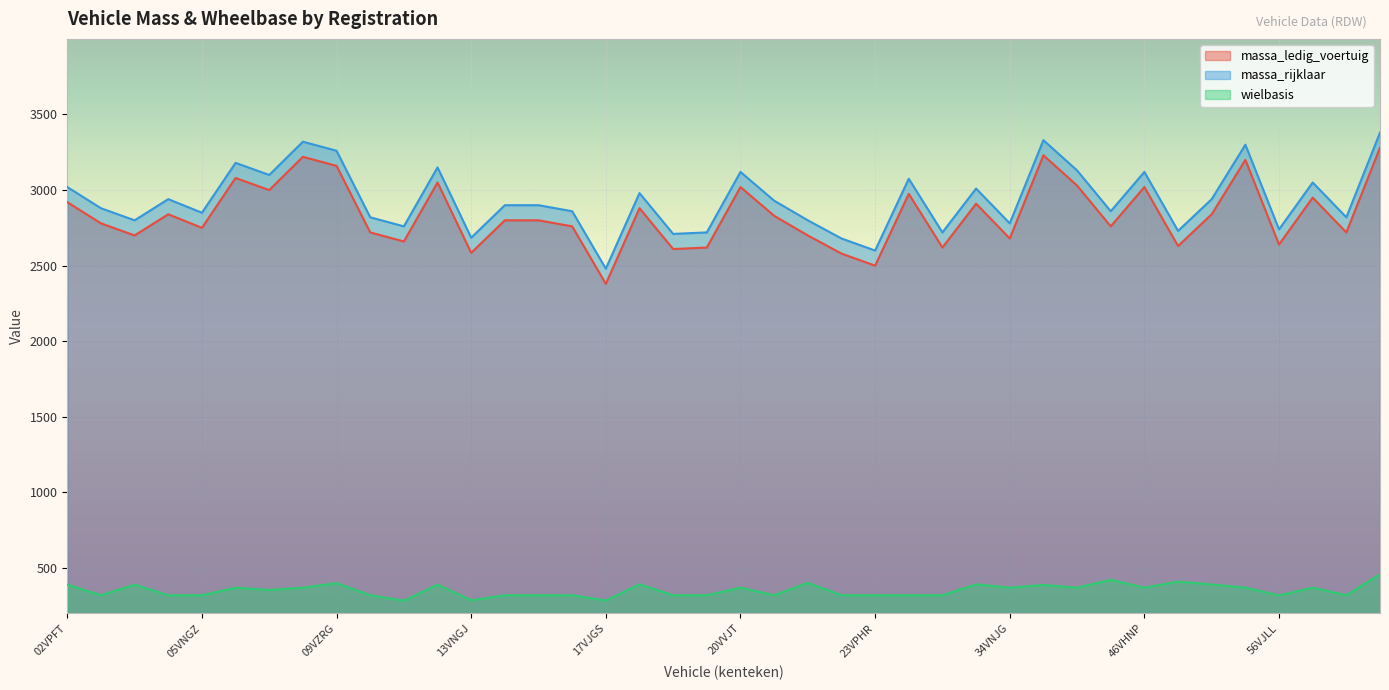

In massa_rijklaar, how many points are lower than both neighbors (excluding endpoints)?

14